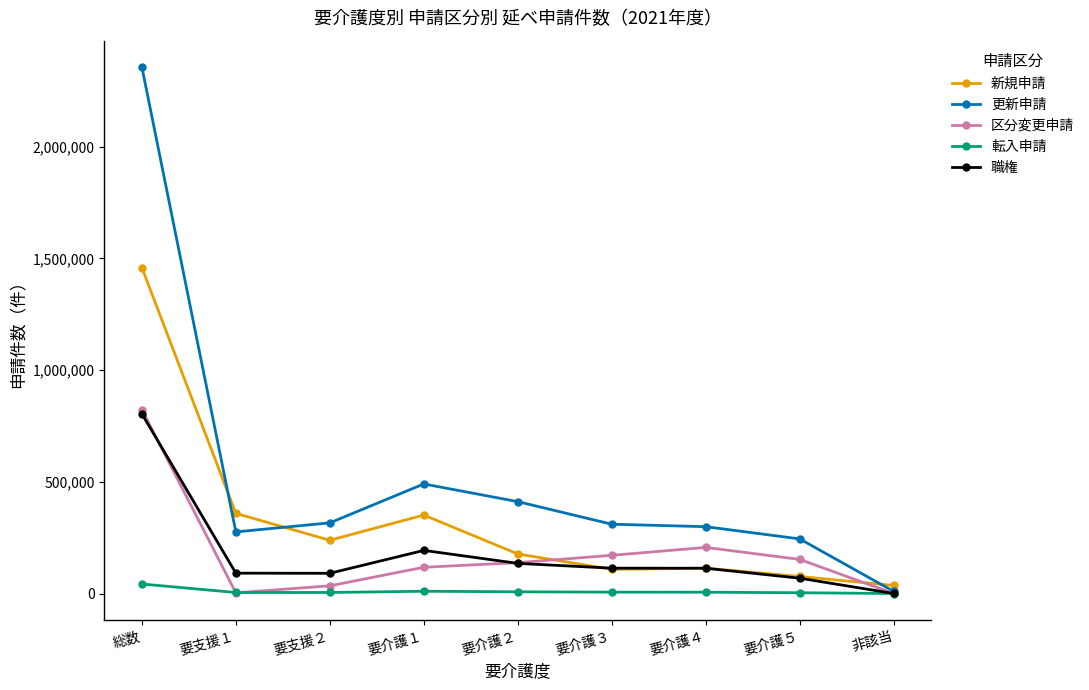

At which category does 更新申請 reach its first local peak?

要介護１